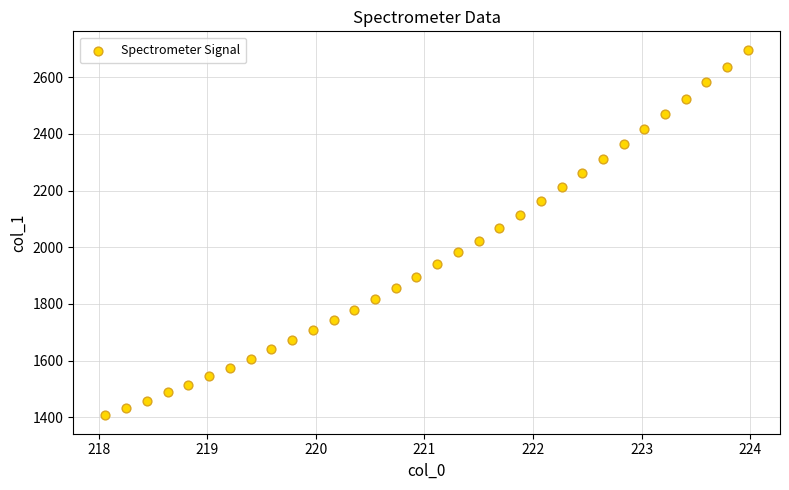

What is the range of X values (max minus min)?

5.9